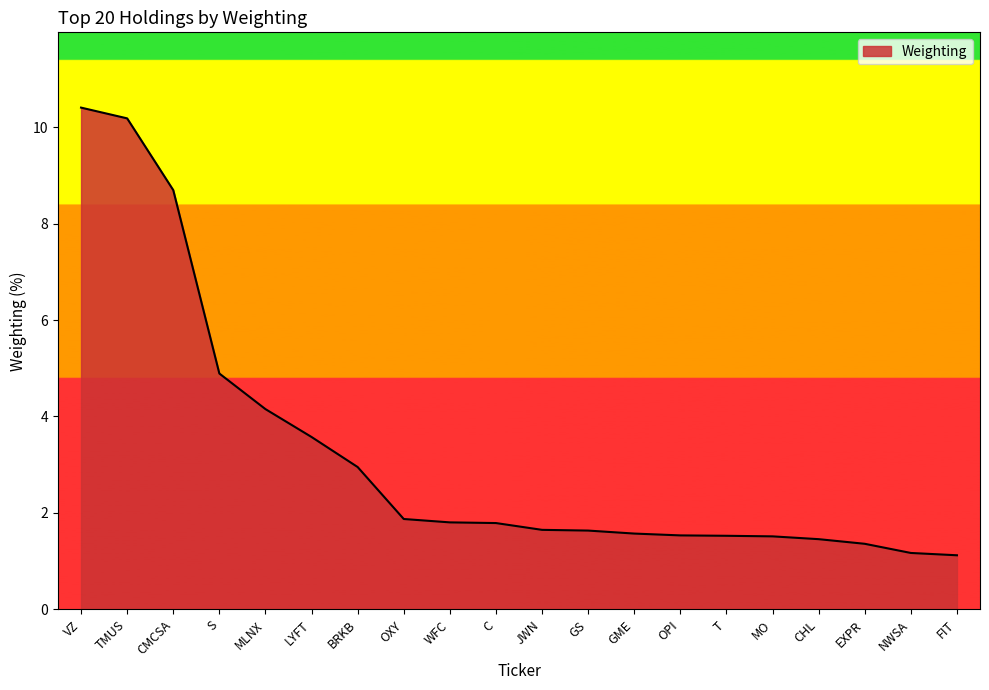

What is the greatest value displayed?

10.4